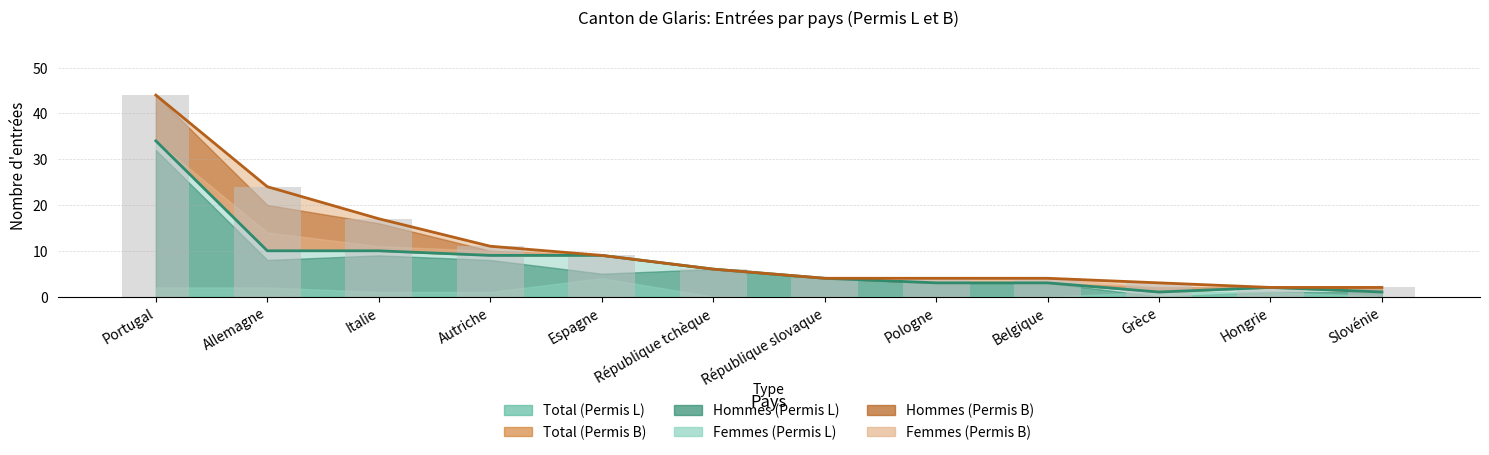

What is the value of the Femmes (Permis L) bar at the 5th from the left?

4